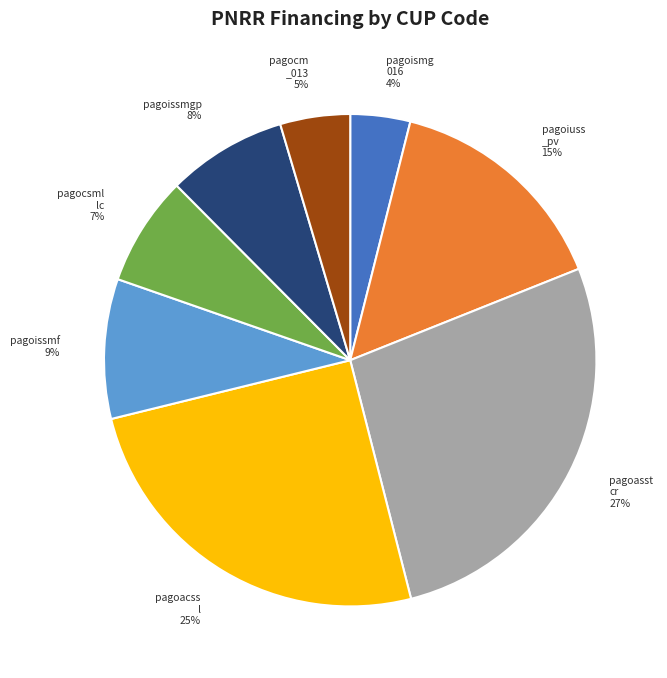

To the nearest percent, what is the average slice percentage?

12%